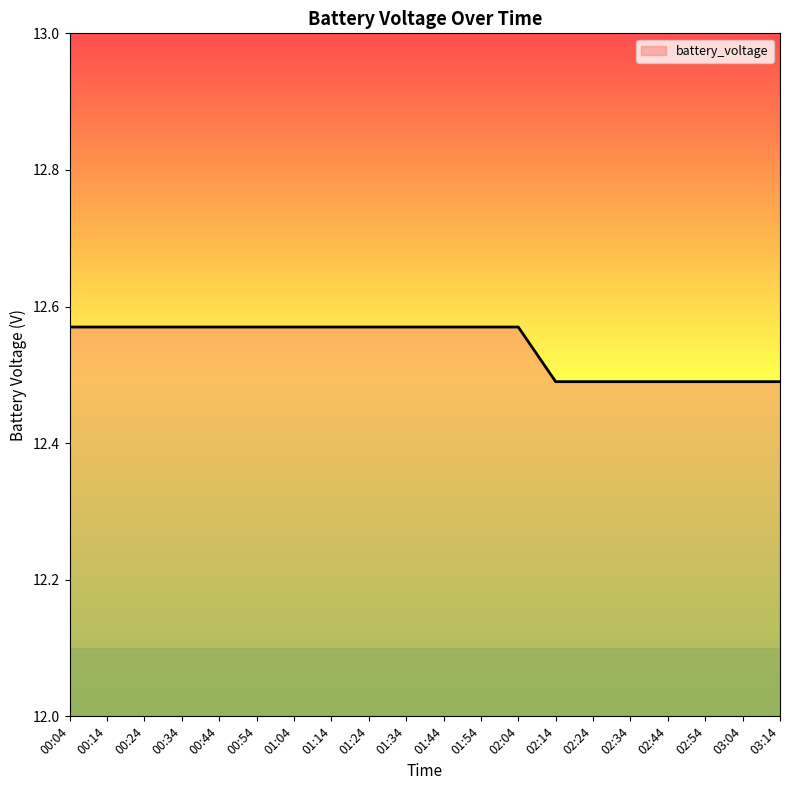

True or false: the data shows 5.0 at 02:54.

False